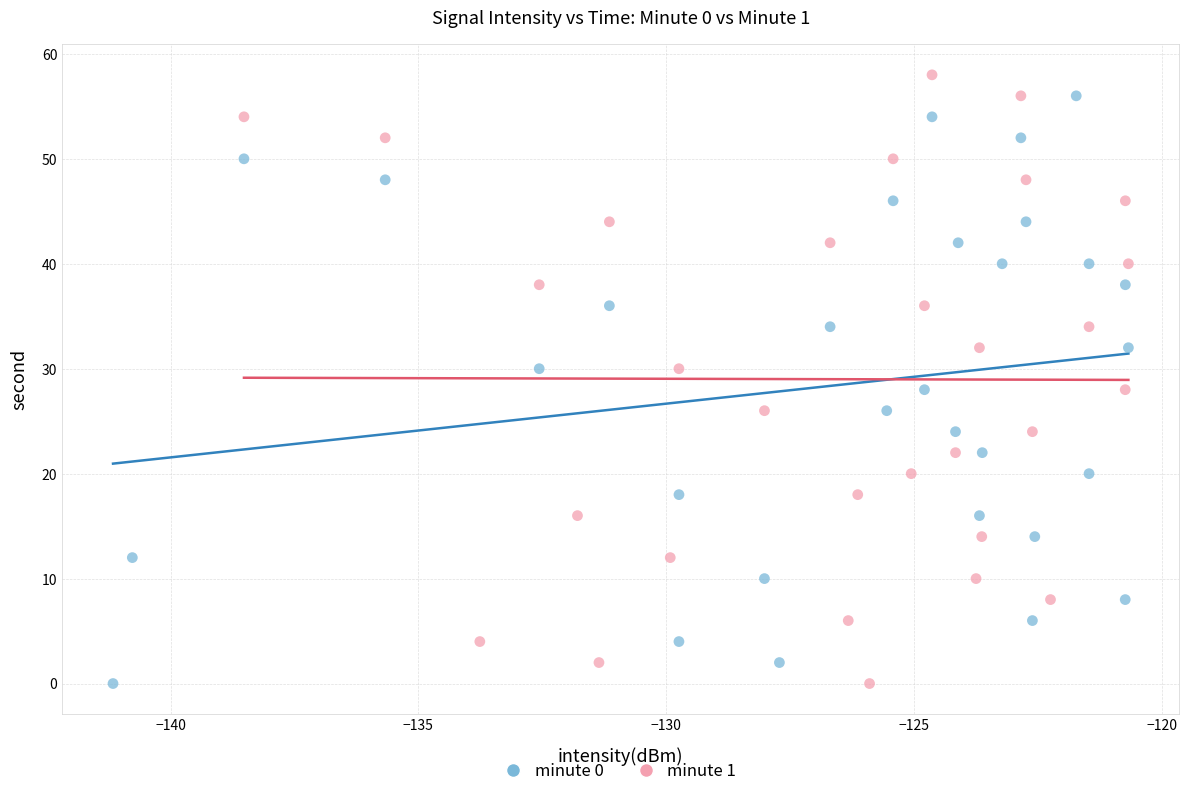

Which series has the largest Y range (max minus min)?

minute 1